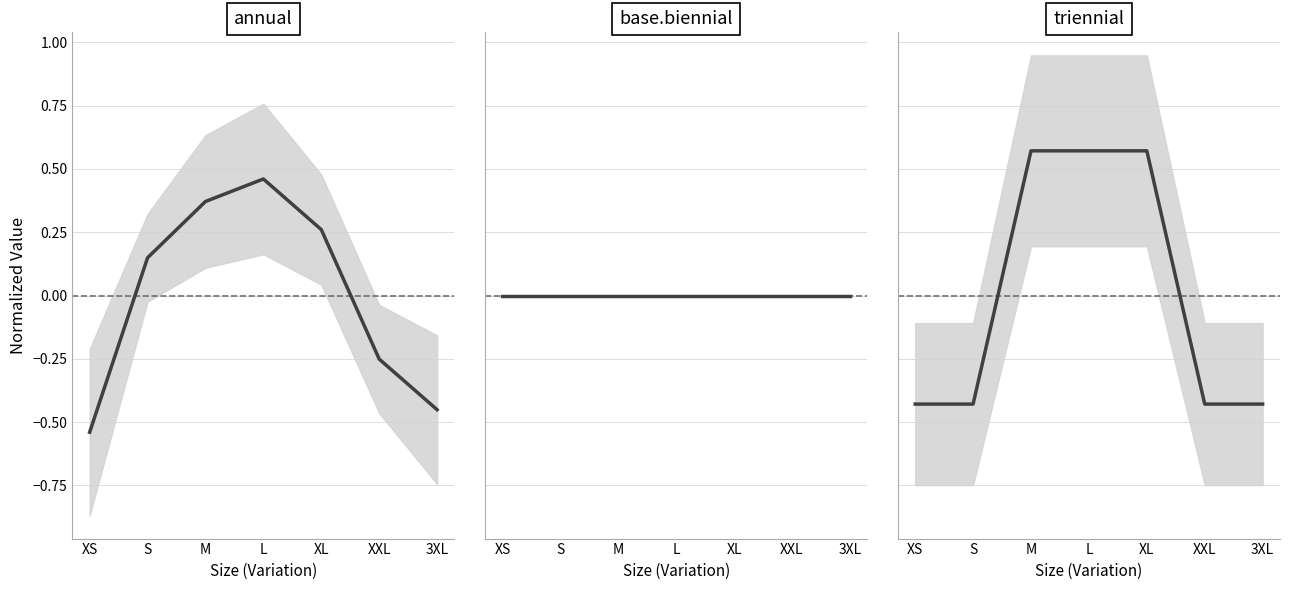

What is the difference between the maximum and minimum values in the Outer Quantity series?

1.0